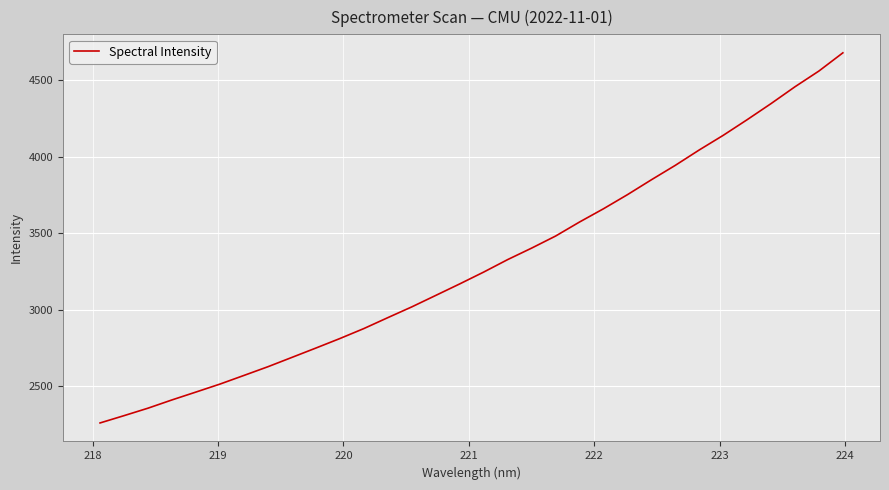

What is the maximum value shown in the chart?

4679.7